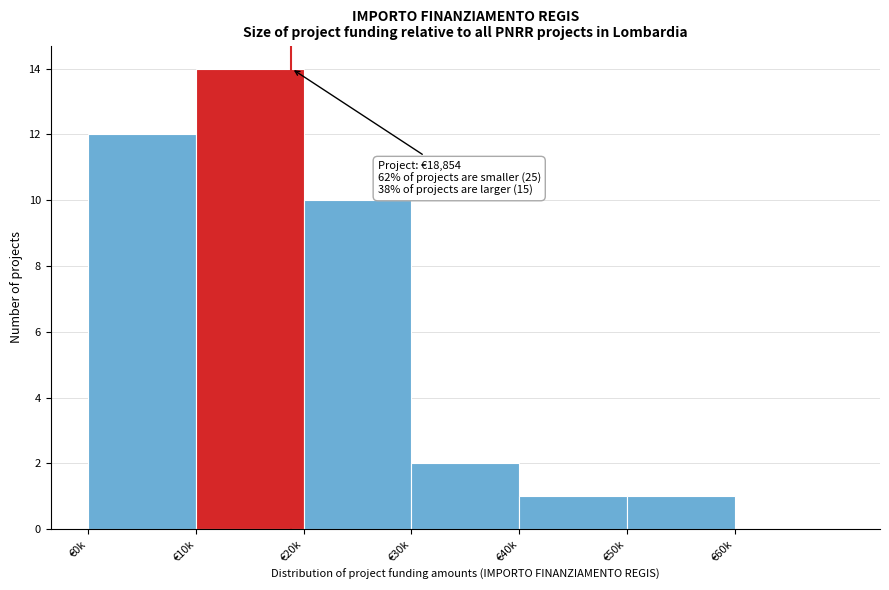

Reading left to right, extract all data points from this chart.

€0k=12	€10k=14	€20k=10	€30k=2	€40k=1	€50k=1	€60k=0